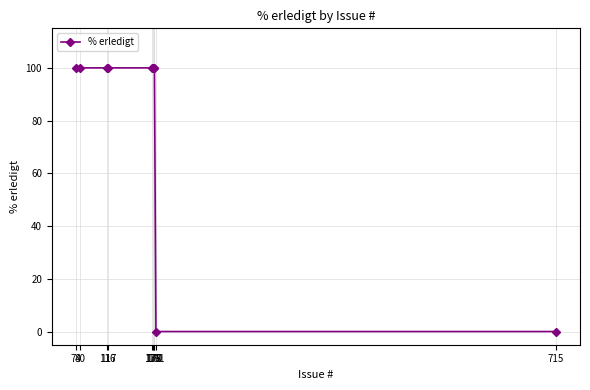

What is the maximum value shown in the chart?

100